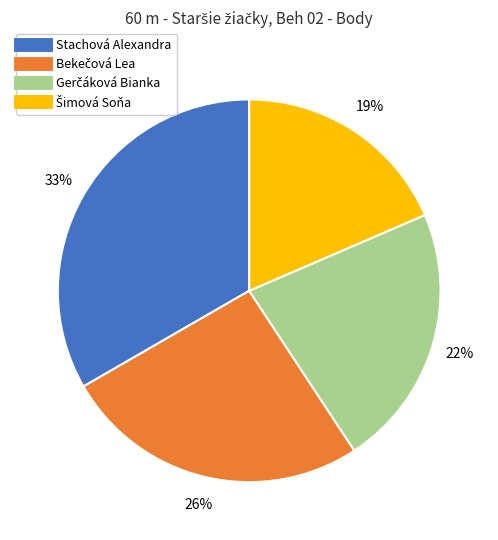

To the nearest percent, what portion does Stachová Alexandra represent?

33%